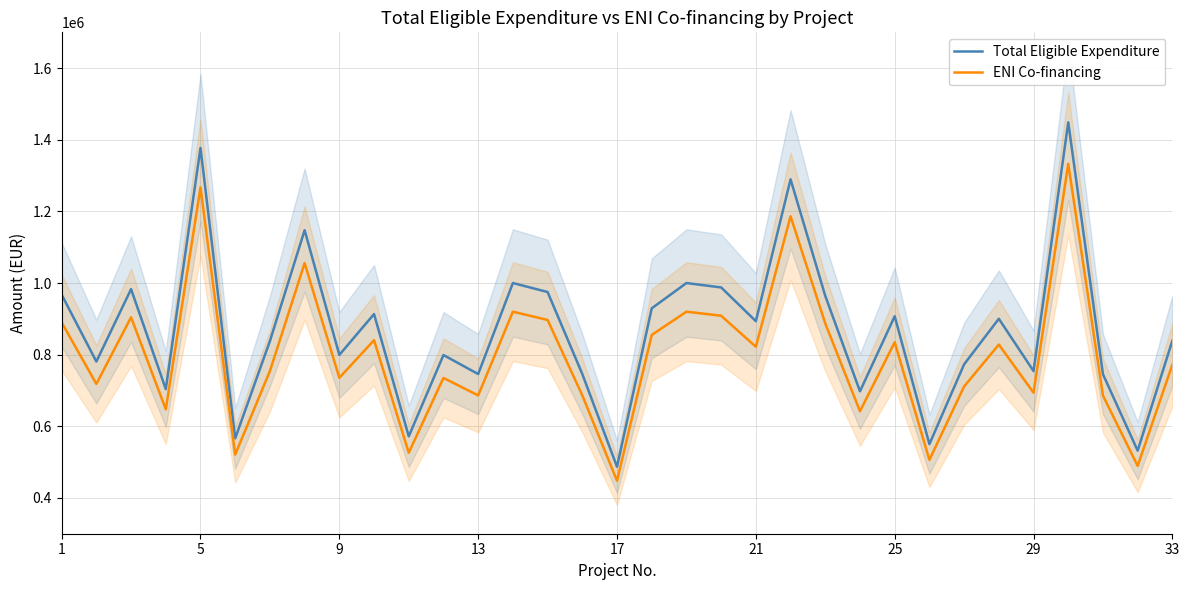

True or false: ENI Co-financing and Total Eligible Expenditure cross at least once.

False